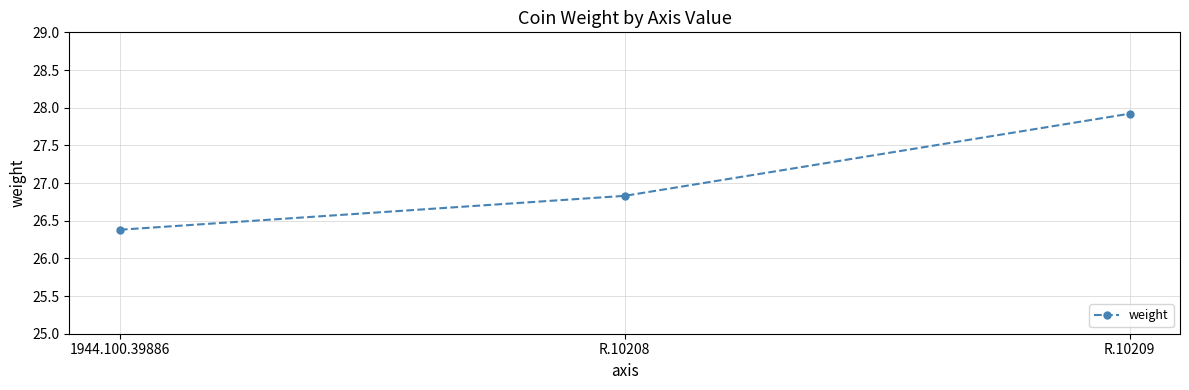

Where is the data nearest to the value 27?

R.10208